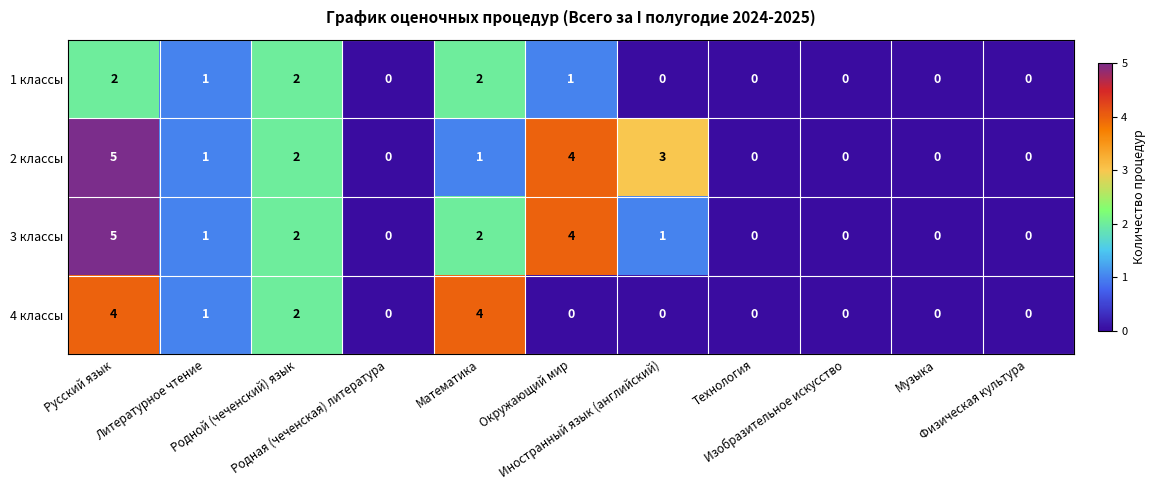

At which category is the sum across all series the highest?

Русский язык